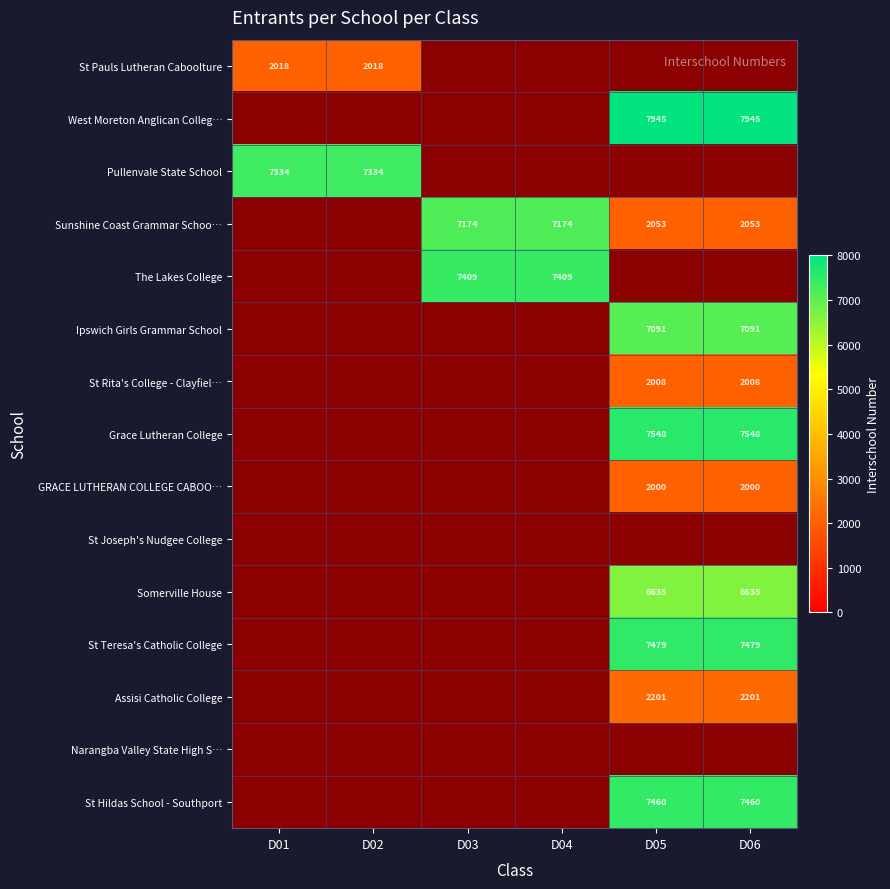

What is the maximum value shown in the chart?

7945.0